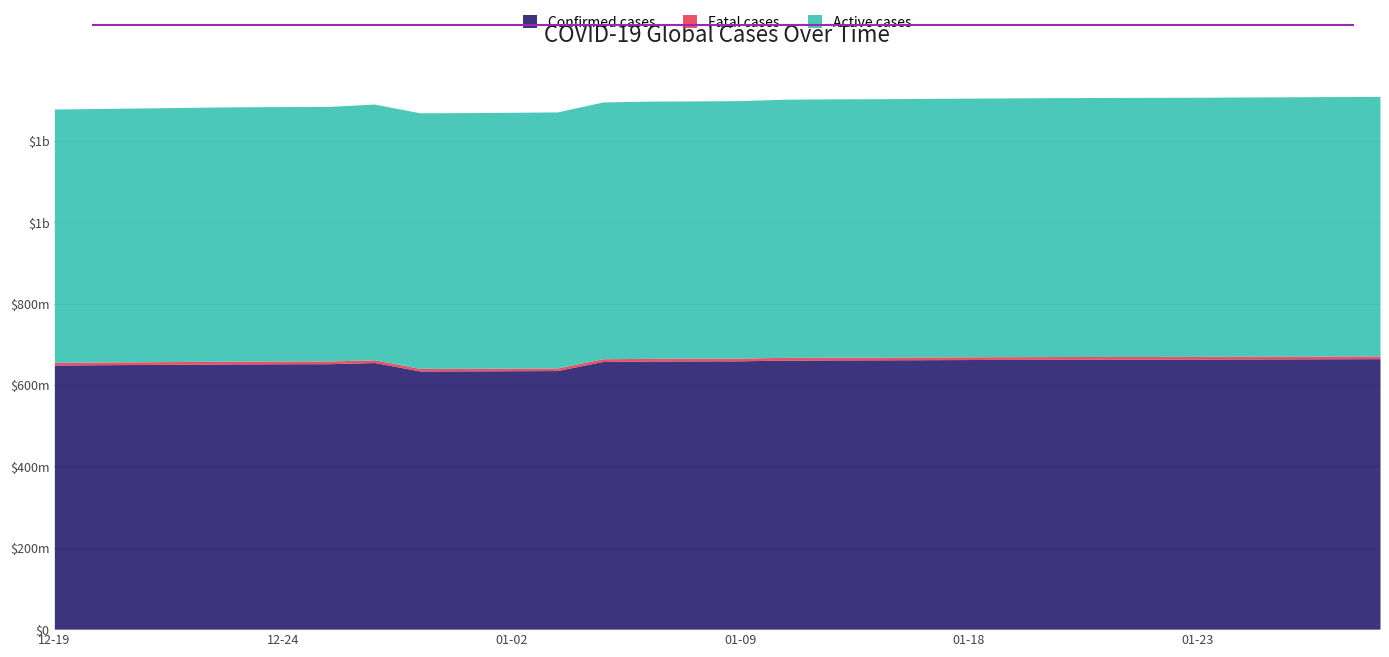

Read the Fatal cases value at 2023-01-20.

6723196